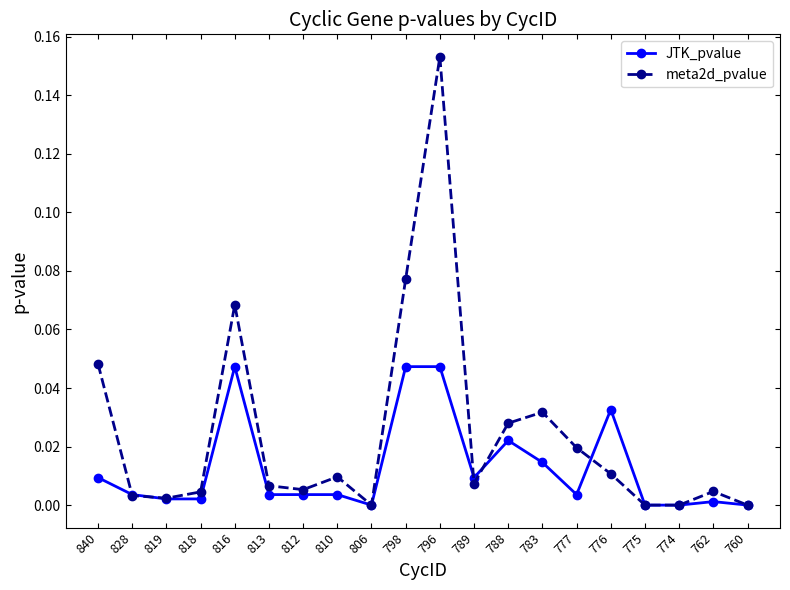

True or false: JTK_pvalue has more than 2 interior local peaks.

True